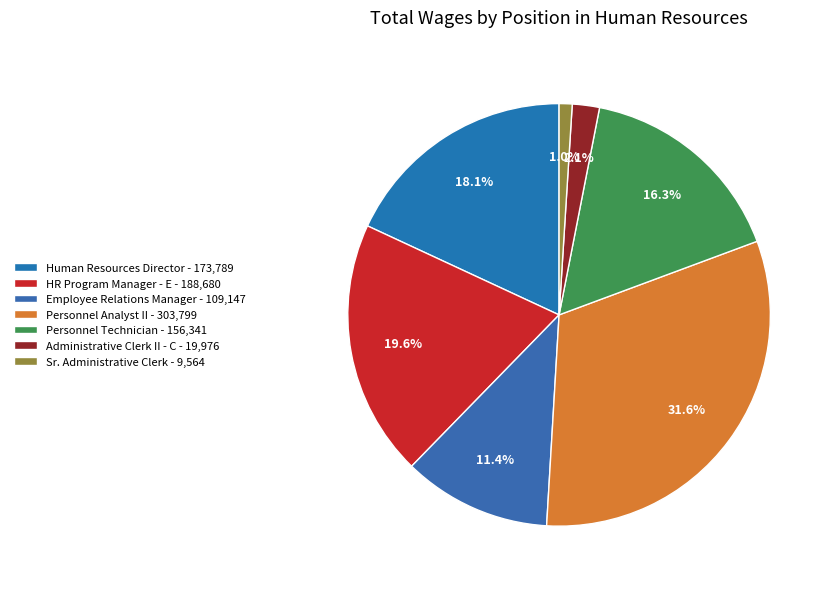

How many slices are in this pie chart?

7